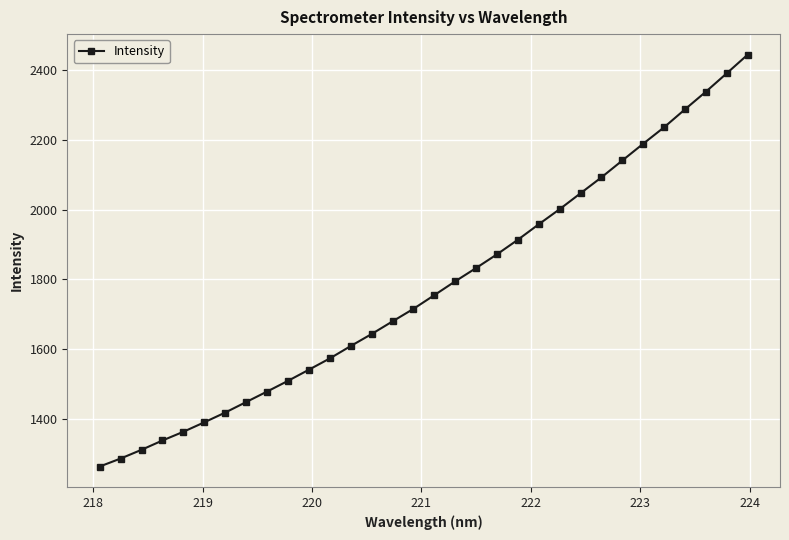

What is the maximum value shown in the chart?

2445.1